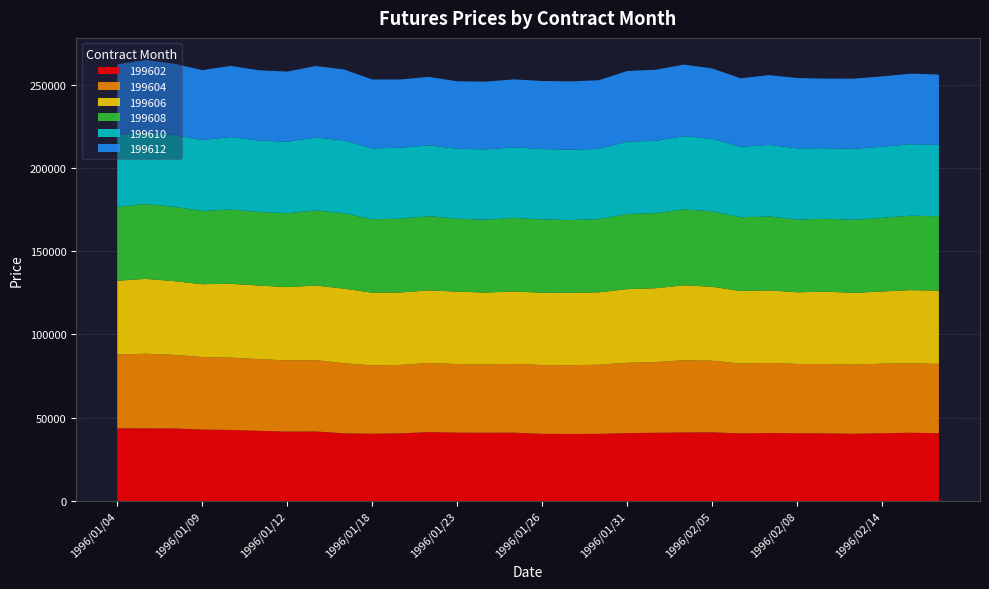

Reading right to left, transcribe all the data shown in this chart.

199602: 40720	41000	40700	40400	40600	40700	40850	40600	41250	41200	40970	40810	40340	40290	40330	41050	41000	41060	41390	40650	40420	40650	41770	41670	42150	42690	42890	43590	43620	43630
199604: 41630	41720	41770	41530	41690	41600	42070	41990	42990	43350	42460	42220	41520	41270	41310	41310	41090	41170	41540	41080	41060	42100	42820	42750	43080	43410	43590	44210	44820	44370
199606: 43960	43920	43370	43080	43440	43030	43600	43520	44400	45000	44340	44220	43450	43490	43470	43480	43100	43510	43600	43520	43630	44770	44800	44010	44180	44360	43720	44270	44950	44300
199608: 44700	44720	44190	43860	43780	43670	44340	44250	45330	45600	45100	45140	43940	43710	43990	44180	43740	43800	44510	44330	44060	45260	45110	44380	44210	44600	43990	44620	44950	44390
199610: 42800	42930	42760	42630	42360	42800	42970	42370	43500	43910	43450	43410	42210	42190	42280	42380	42210	42010	42540	42580	42580	43780	43790	42940	42910	43480	42580	43060	43400	42870
199612: 42300	42350	42220	42130	41780	42220	41930	41120	42300	43000	42650	42440	41240	41030	40860	40790	40720	40510	41130	41000	41410	42610	42910	42150	42140	42760	41960	42860	43130	42680